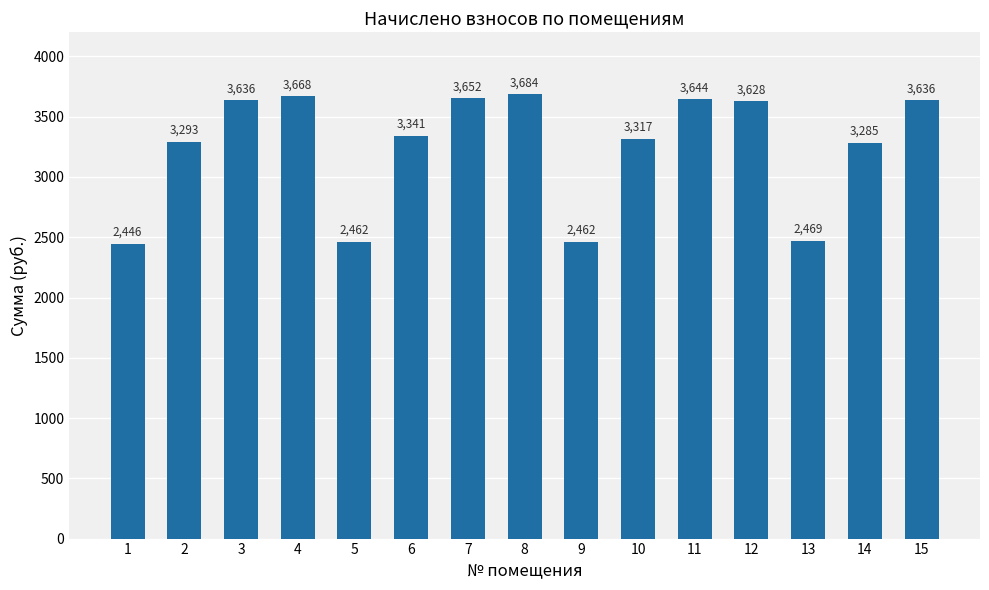

What is the difference between the values at 12 and 10?

311.6